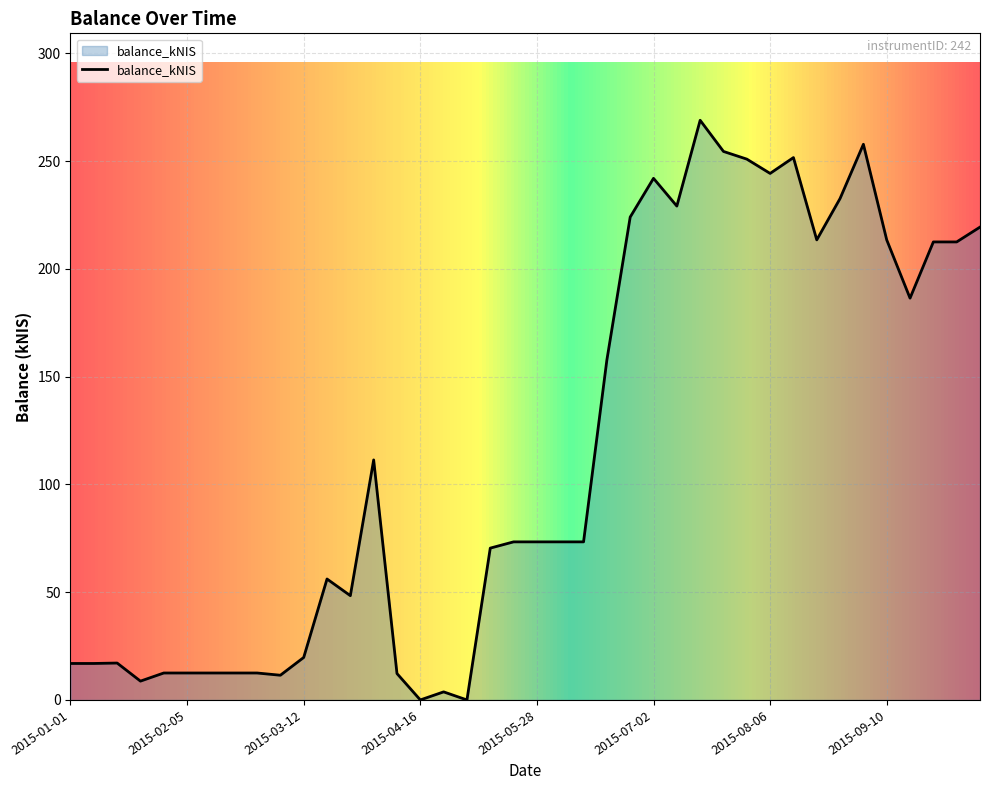

What is the difference between the maximum and minimum values?

269.0